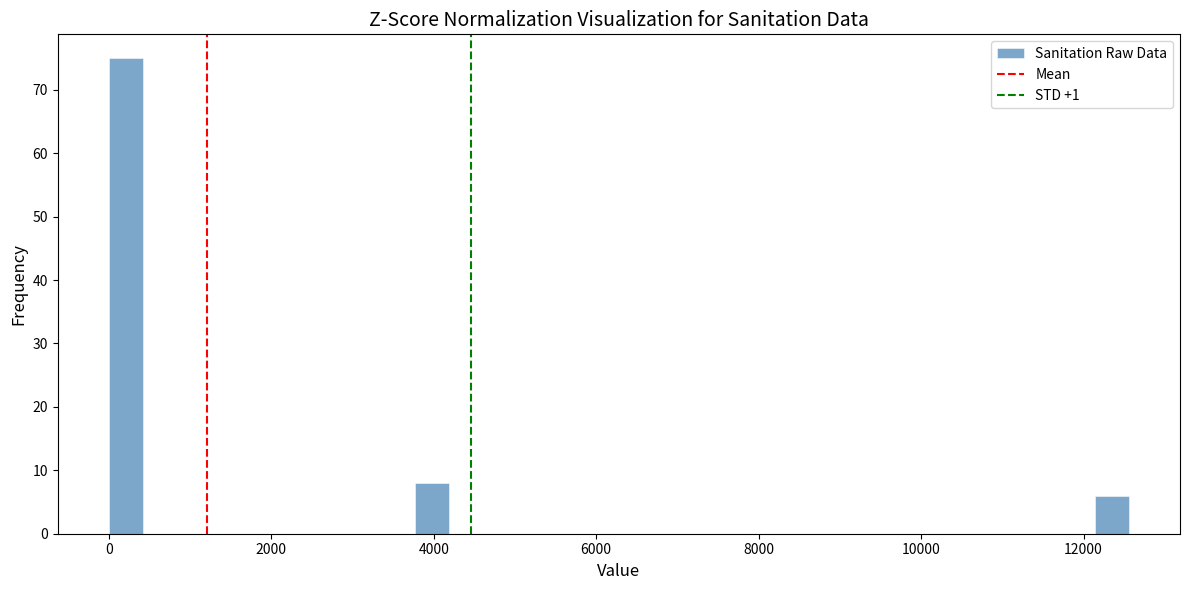

Around what value on the x-axis is the tallest bar? Give the approximate position of its centre, as read against the axis.

200